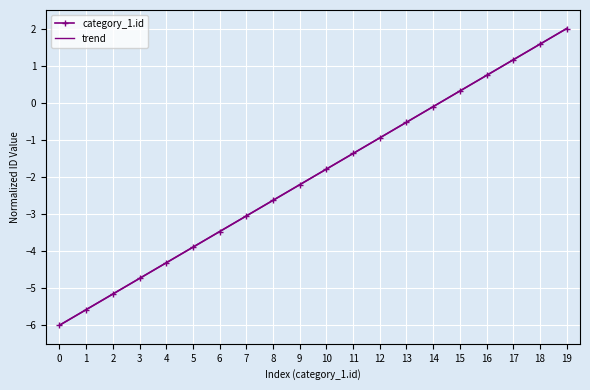

List the labels in order of trend value, largest first.

19, 18, 17, 16, 15, 14, 13, 12, 11, 10, 9, 8, 7, 6, 5, 4, 3, 2, 1, 0